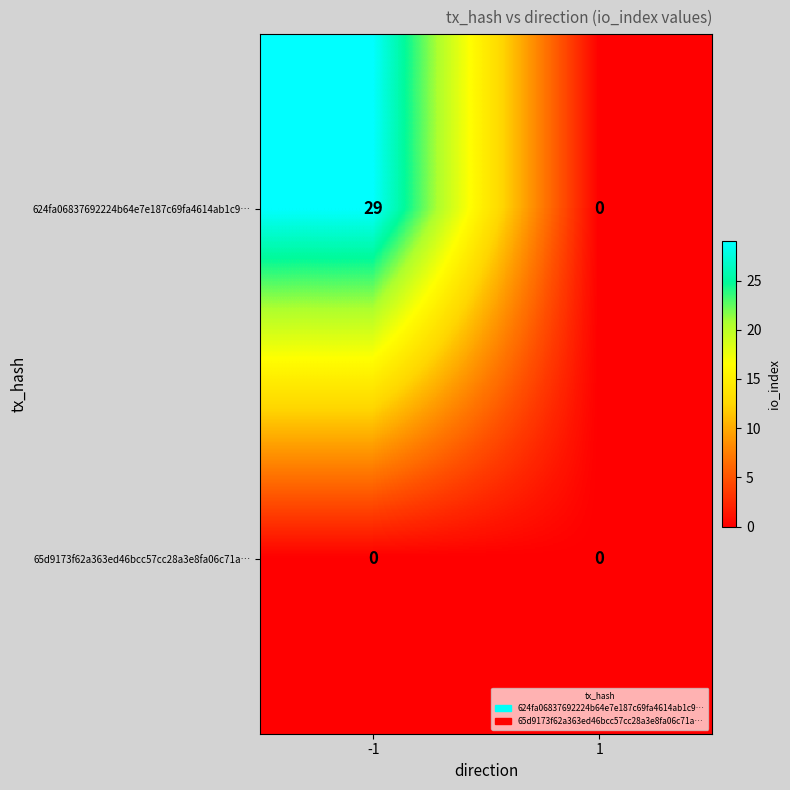

What is the maximum value shown in the chart?

29